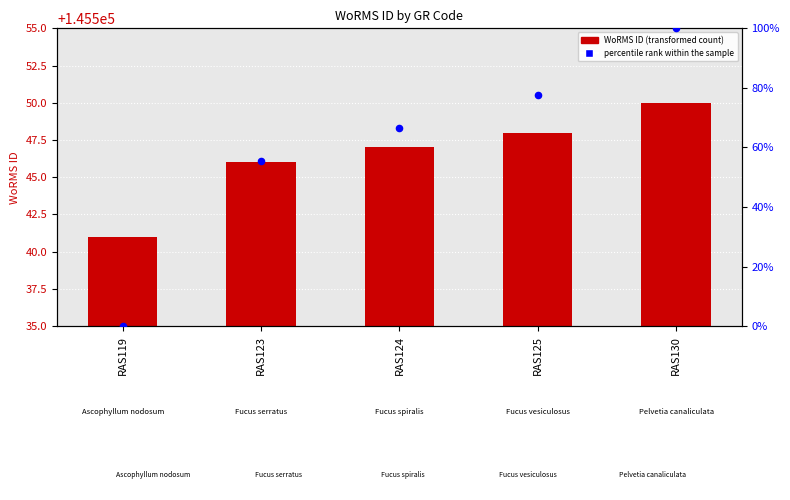

At which category is the sum across all series the highest?

RAS130